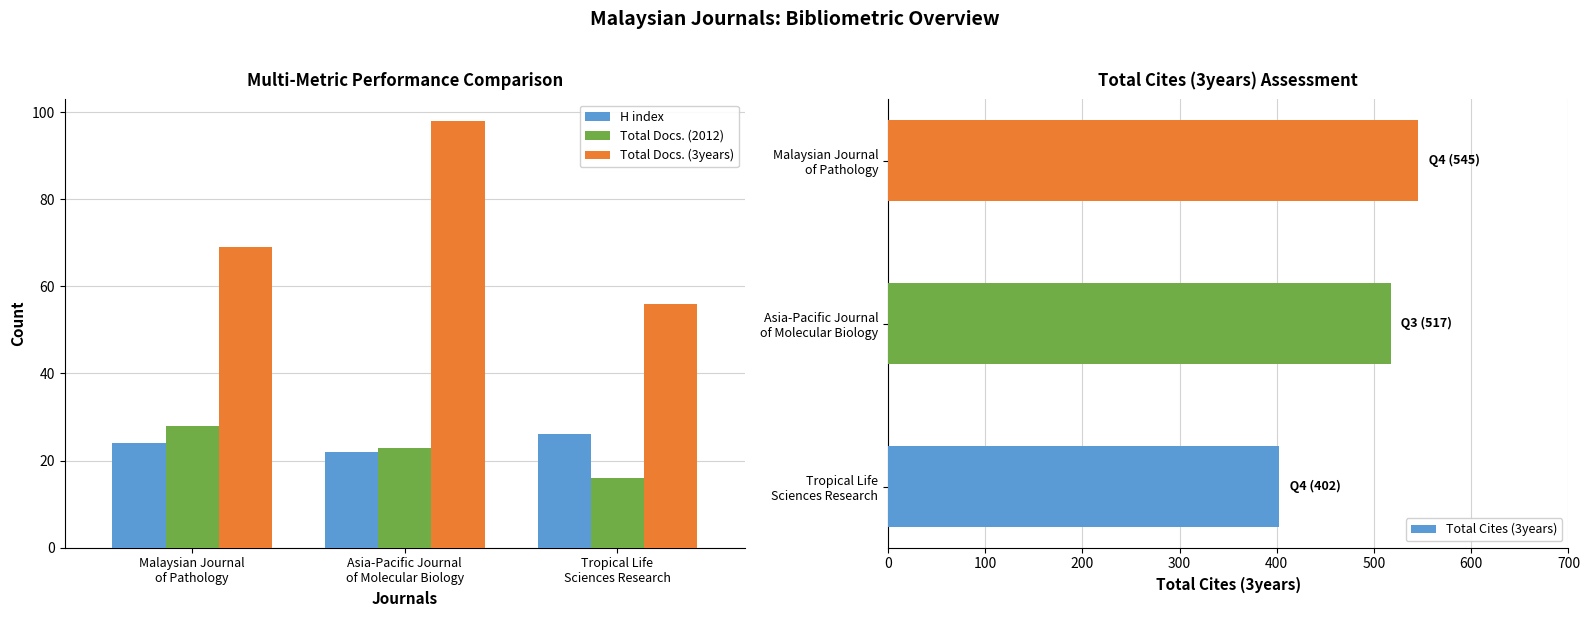

What is the maximum value for Total Docs. (2012)?

28